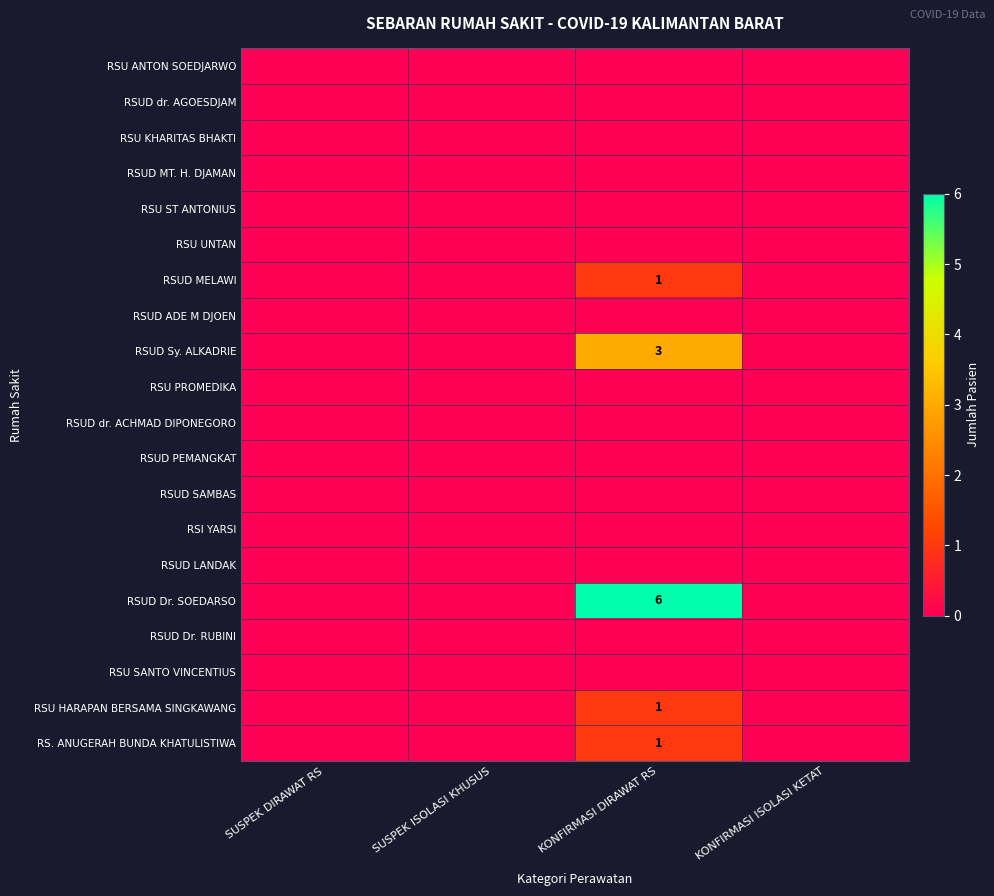

How many data points does each series have?

4